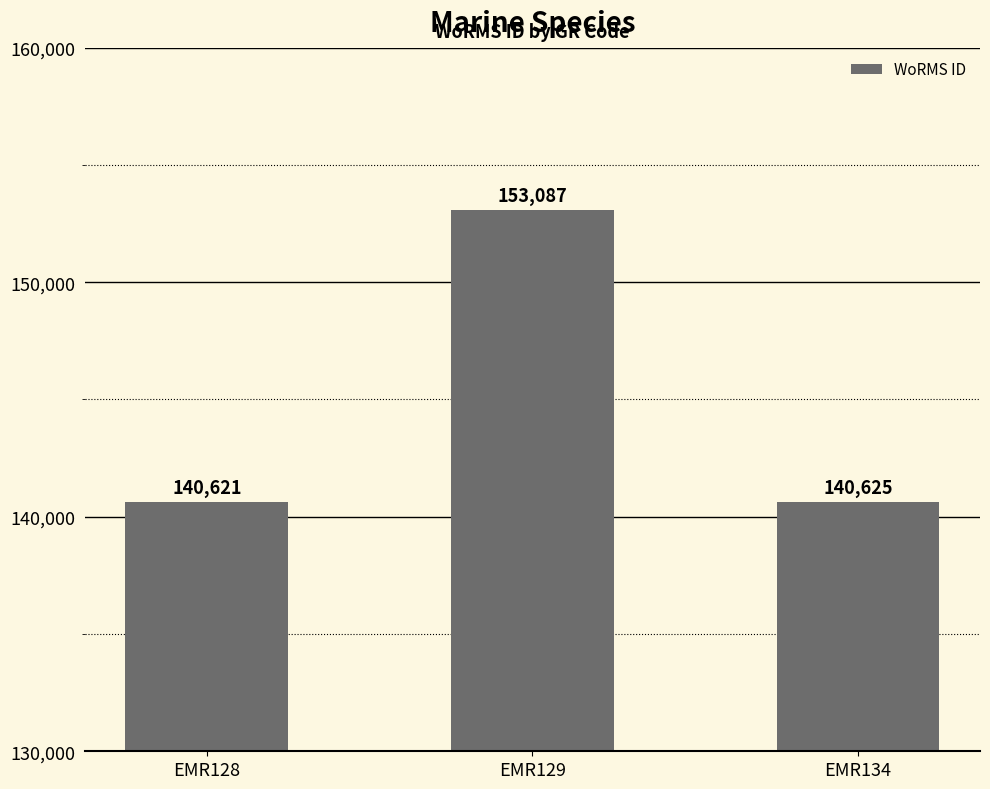

What is the average value?

144778